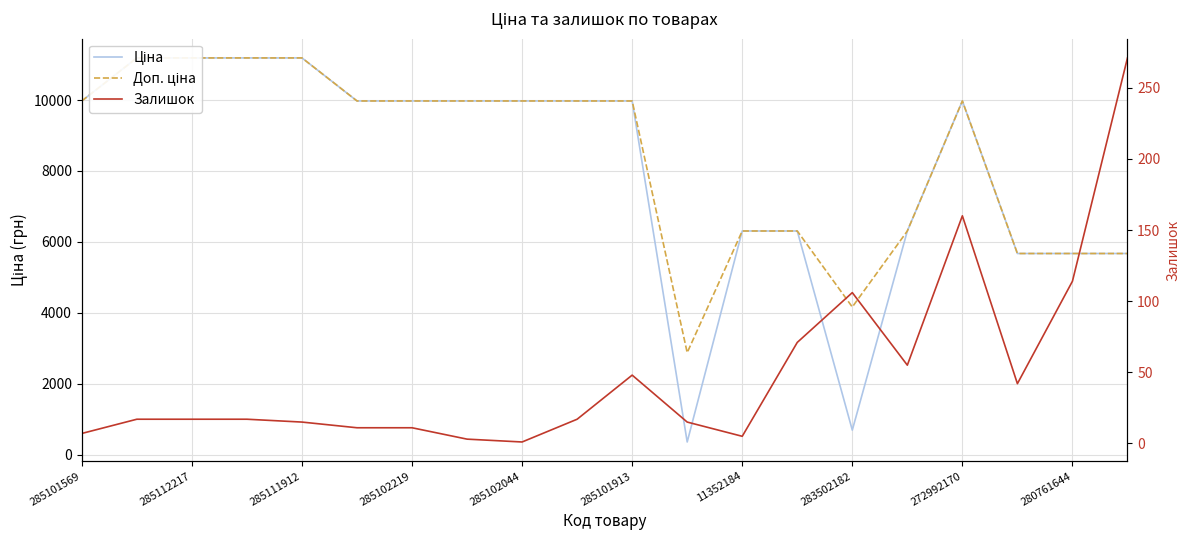

True or false: Залишок has a value of 20.7 at 285111912.

False